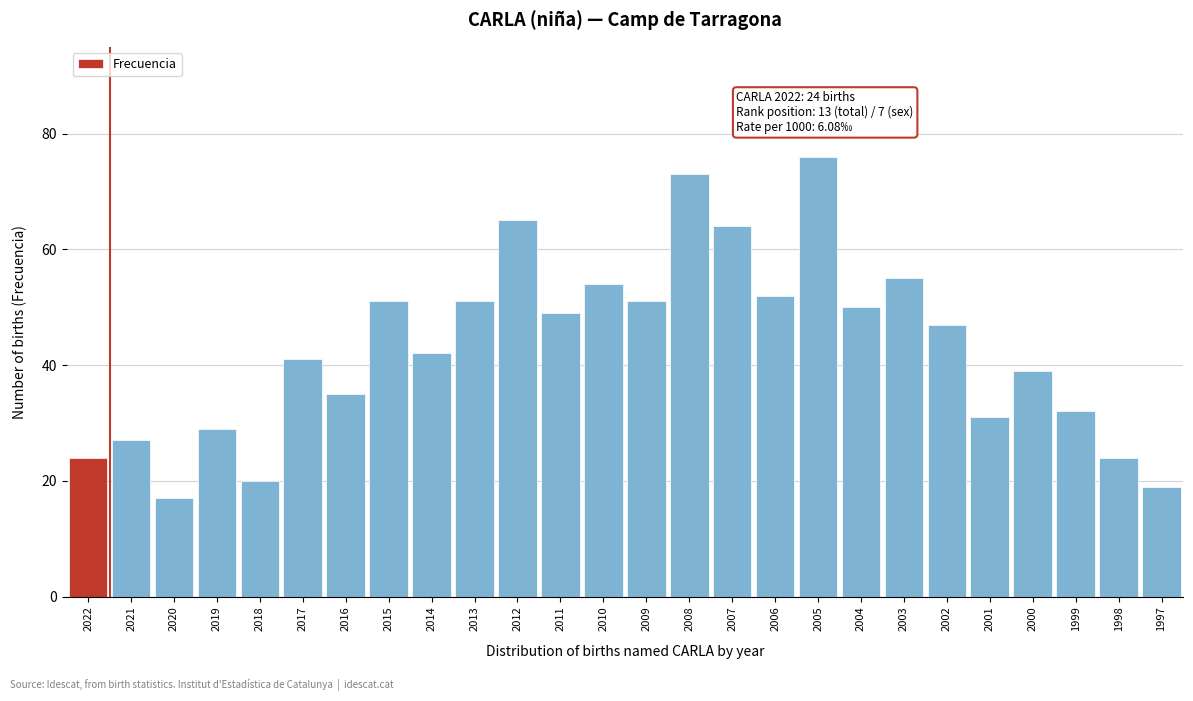

Reading left to right, transcribe all the data shown in this chart.

24	27	17	29	20	41	35	51	42	51	65	49	54	51	73	64	52	76	50	55	47	31	39	32	24	19